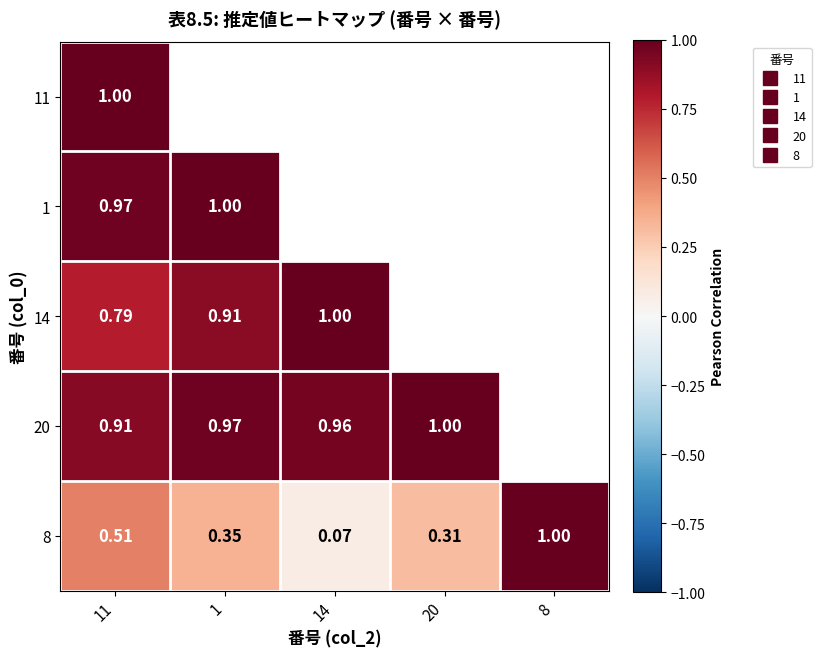

What value does the 11 series have at 14?

0.8